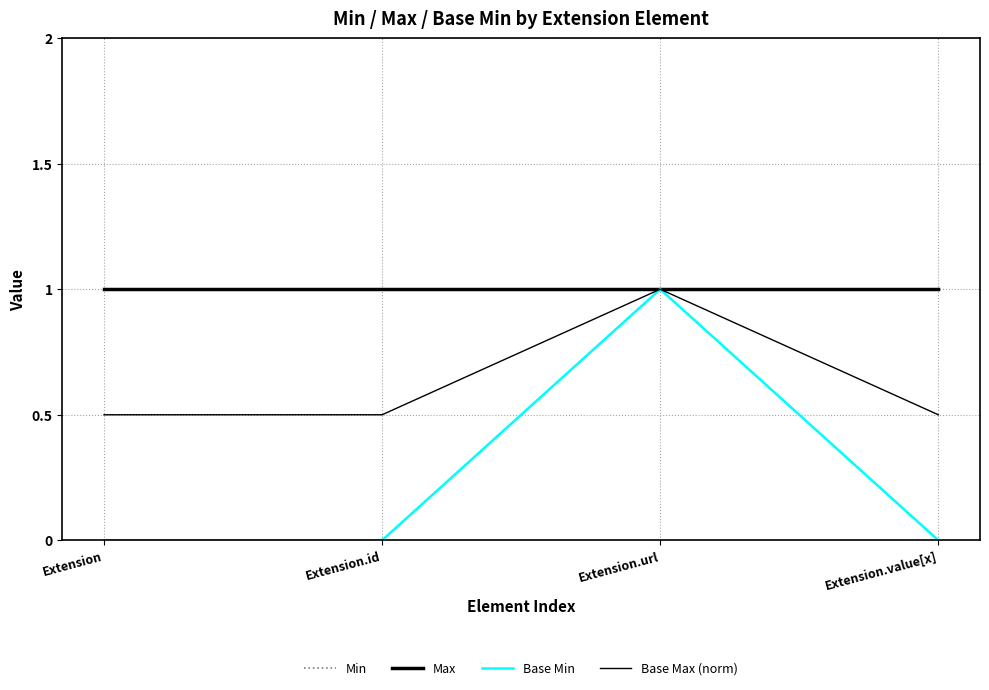

Does the chart have visible grid lines?

Yes